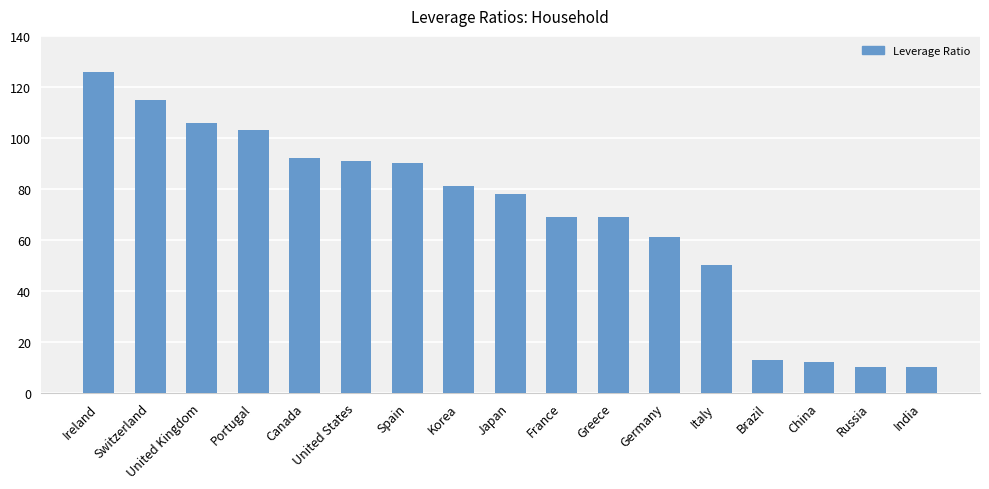

Does the chart contain stacked bars?

No